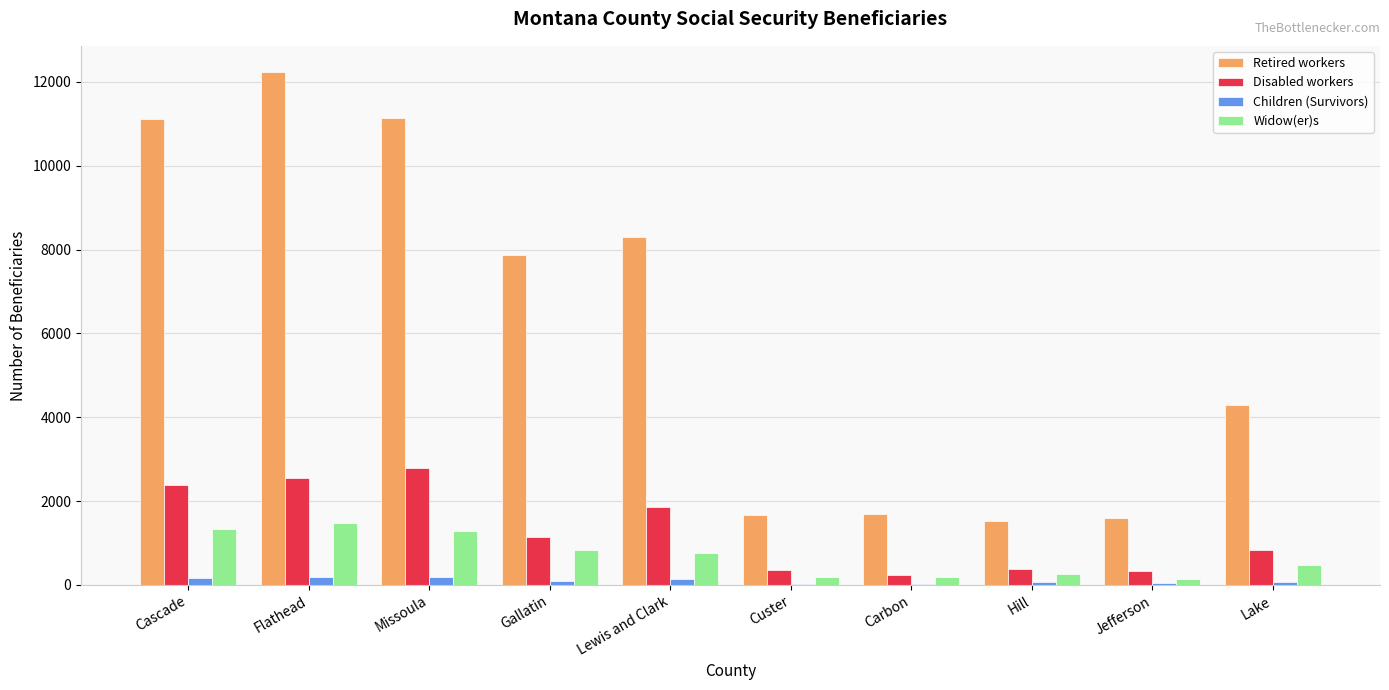

Is the value of Retired workers at Cascade greater than the value of Widow(er)s at Jefferson?

Yes